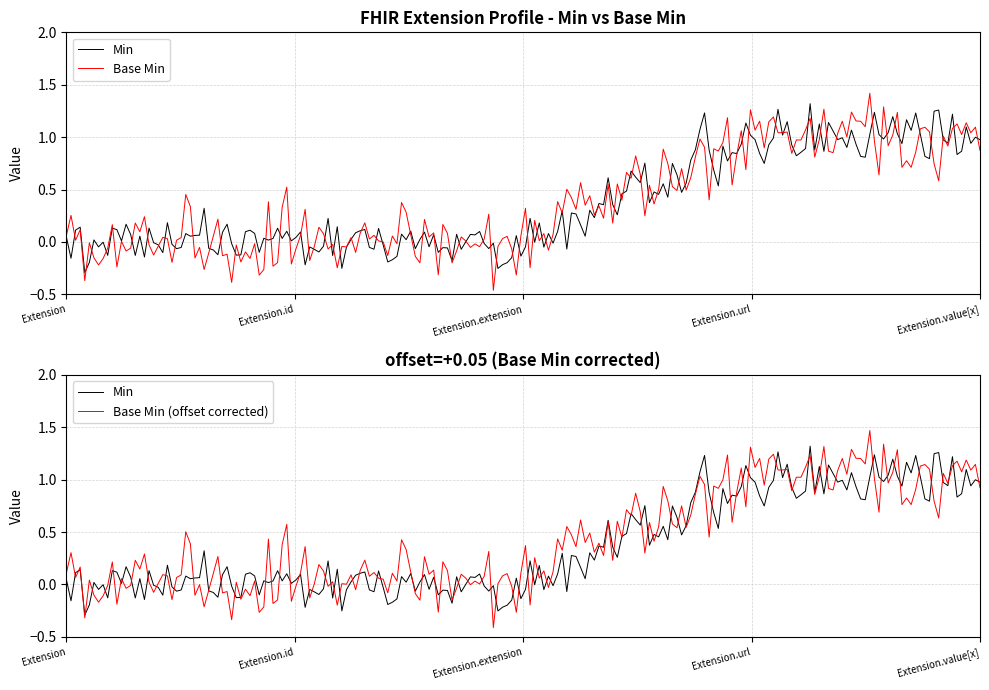

Does the chart display data point markers on the line(s)?

No